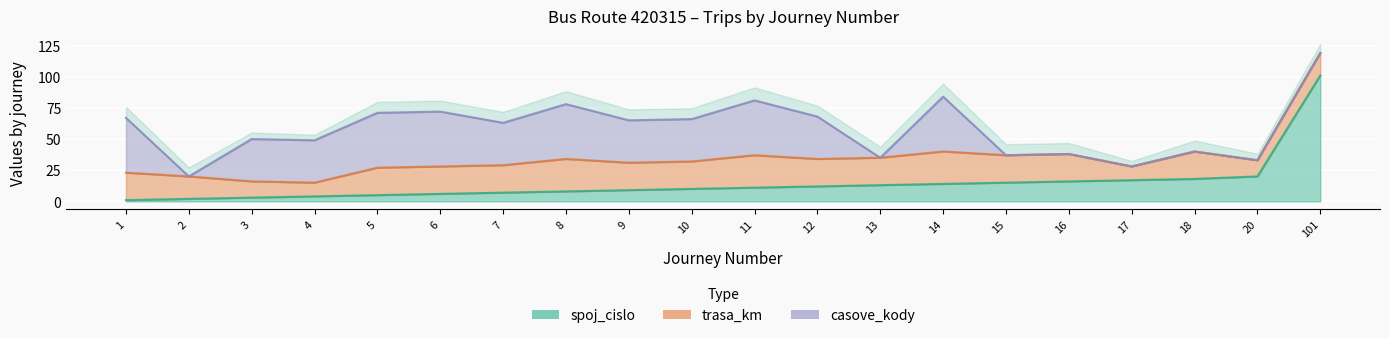

What are all the series names shown in the legend?

spoj_cislo, trasa_km, casove_kody